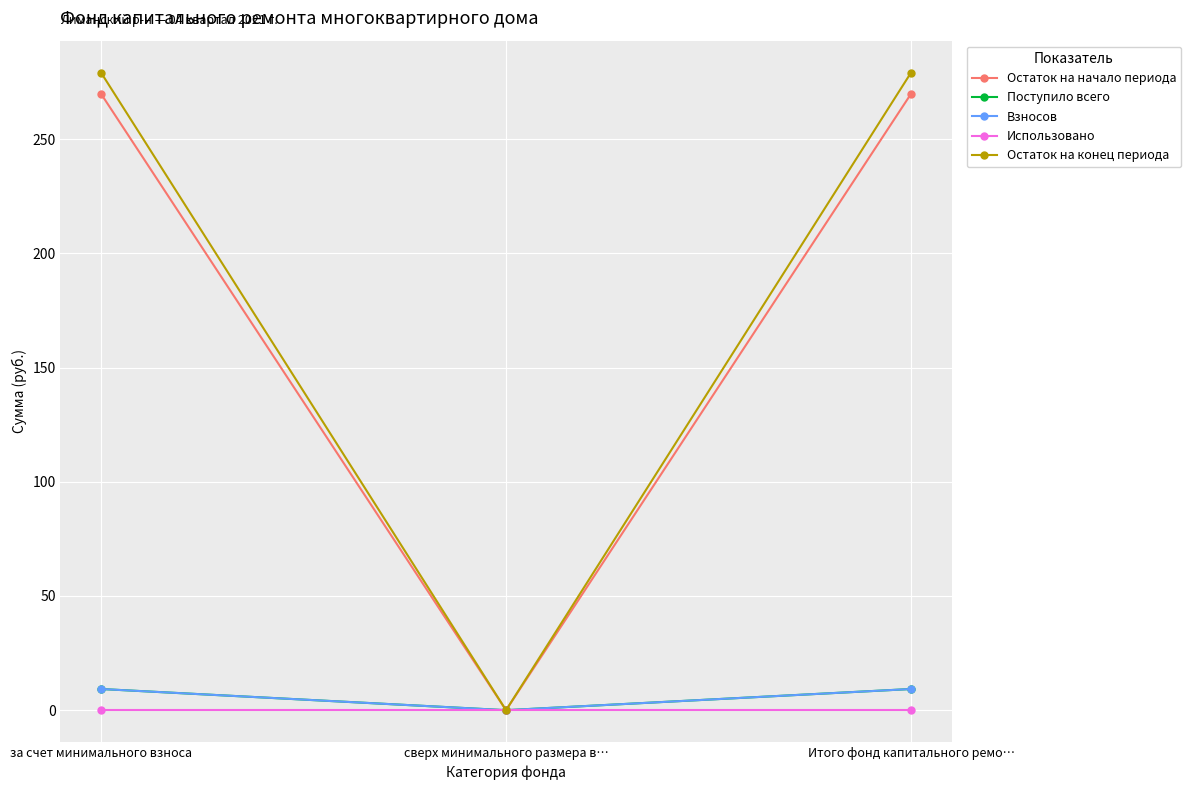

Which series has the largest total across all categories?

Остаток на конец периода